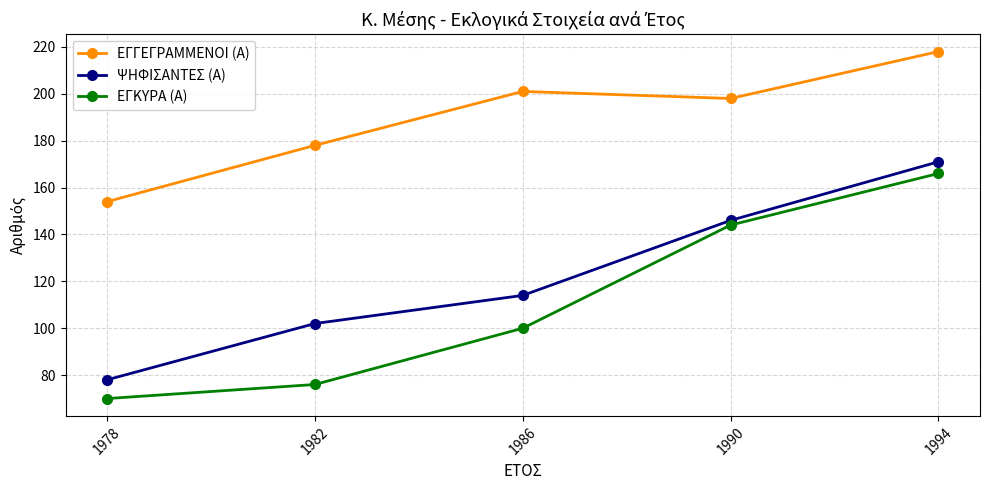

Rank the series by their maximum value, from highest to lowest.

ΕΓΓΕΓΡΑΜΜΕΝΟΙ (Α), ΨΗΦΙΣΑΝΤΕΣ (Α), ΕΓΚΥΡΑ (Α)